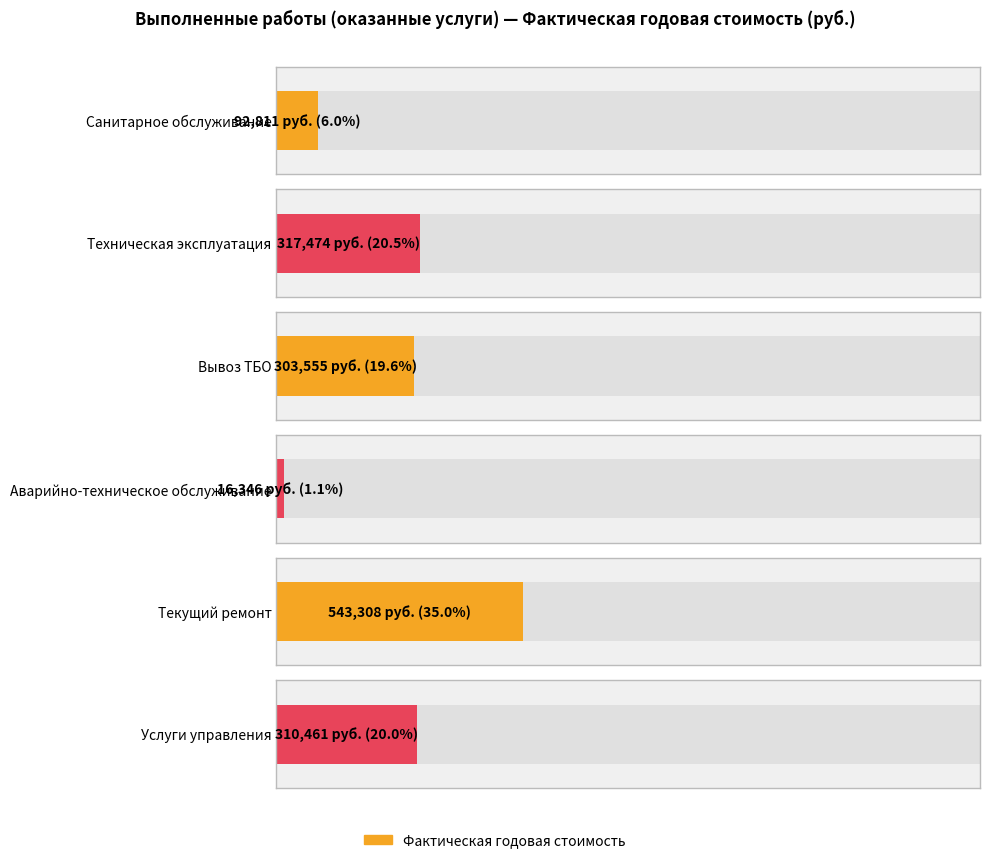

Reading left to right, what are all the values shown in this chart?

92811.1	317474.2	303554.9	16345.9	543307.5	310461.4